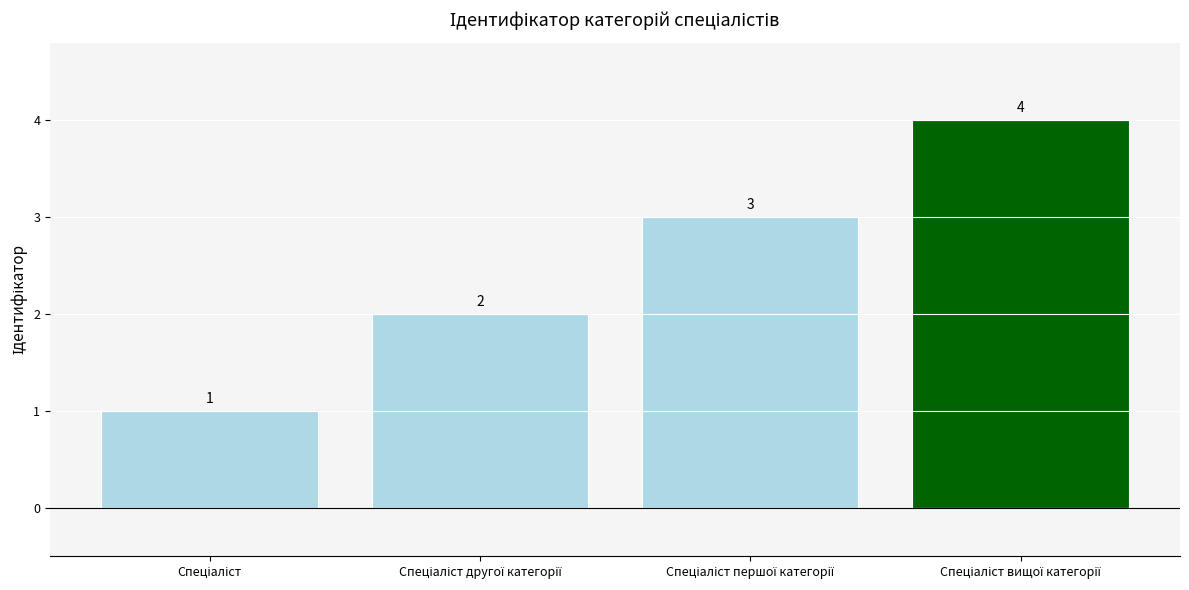

Count the values in the range 2 to 4.

3